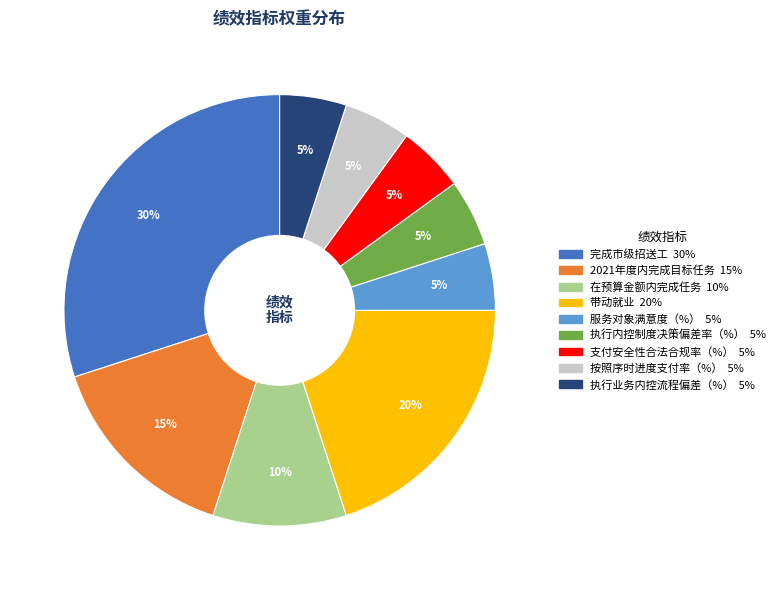

Count the number of slices in the pie.

9